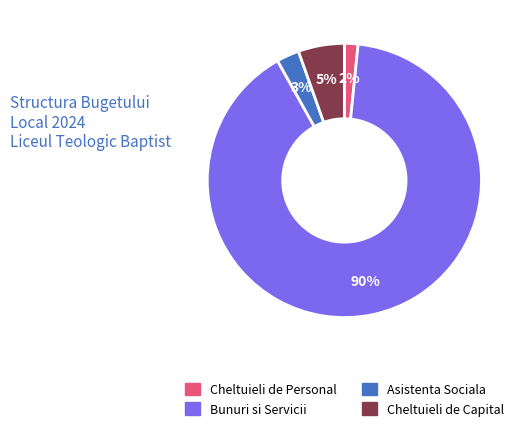

How many slices are in this pie chart?

4